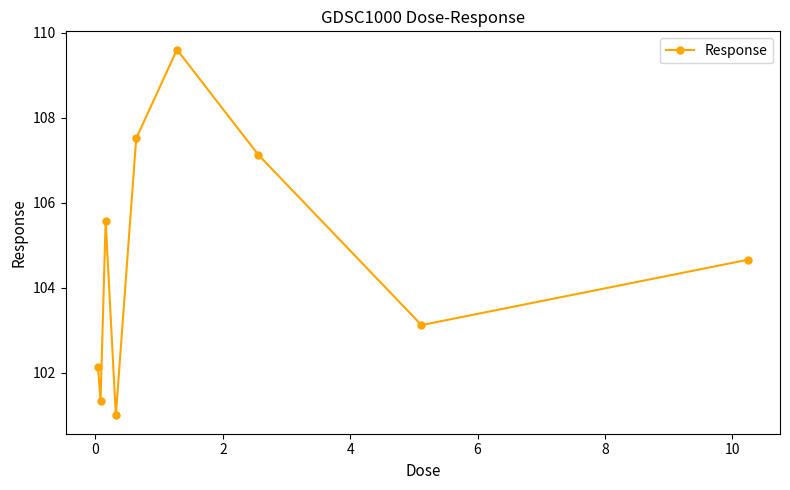

What is the difference between the maximum and minimum values?

8.6